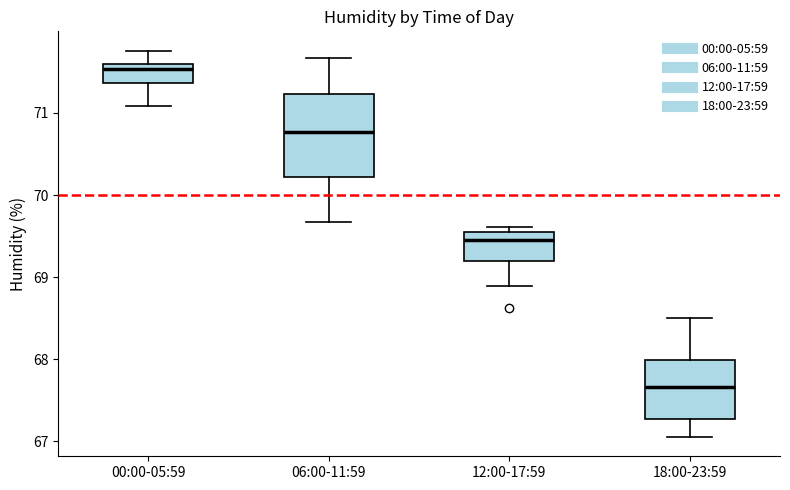

Where does the lower whisker of the box for 12:00-17:59 end on the y-axis? The values are not printed on the chart, so give them approximately, as read against the axis.

68.9